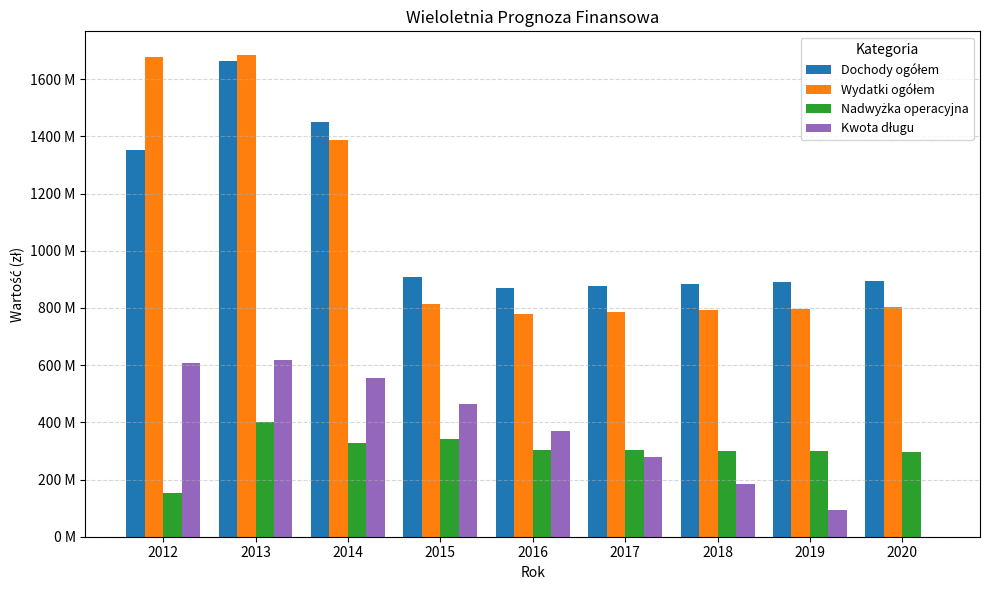

Which series has the largest total across all categories?

Dochody ogółem